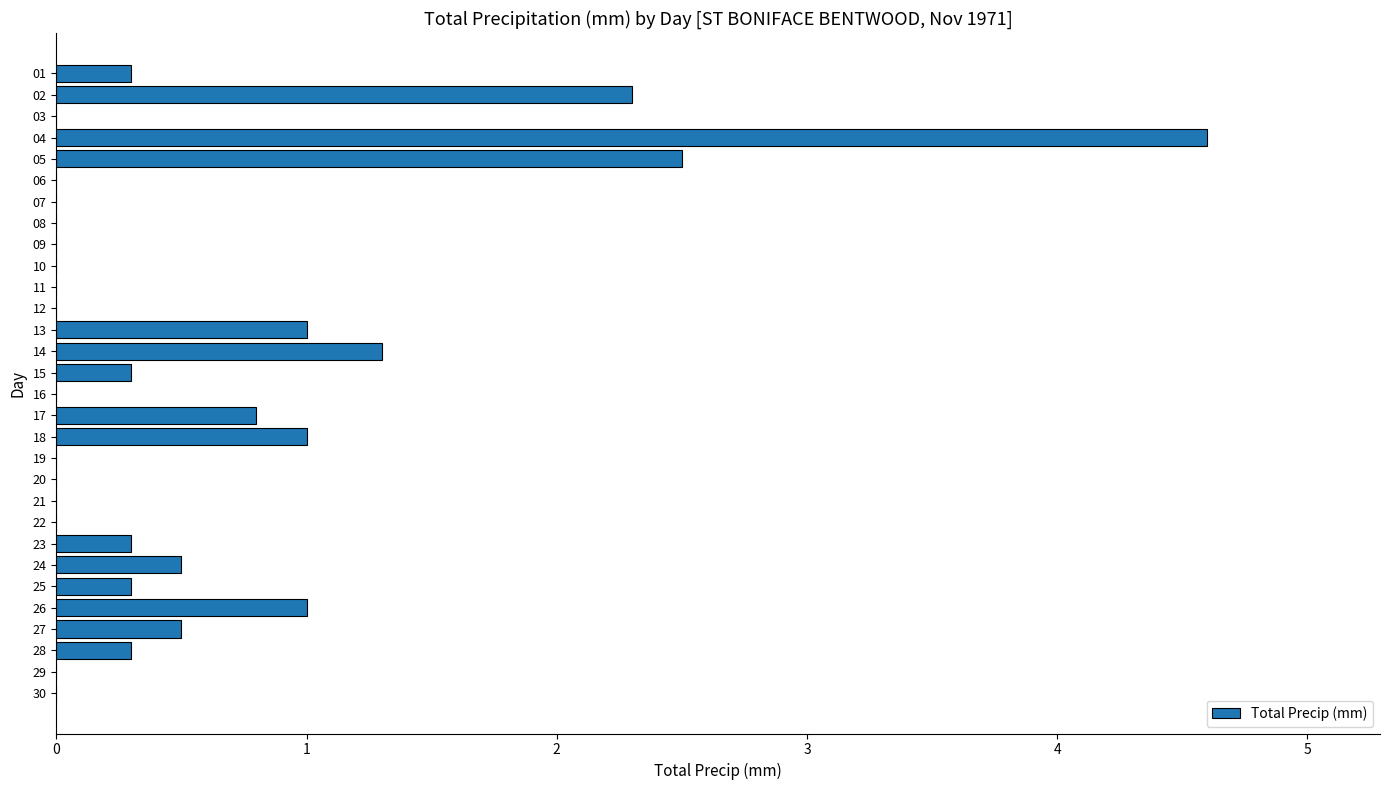

How many categories are shown in the chart?

30